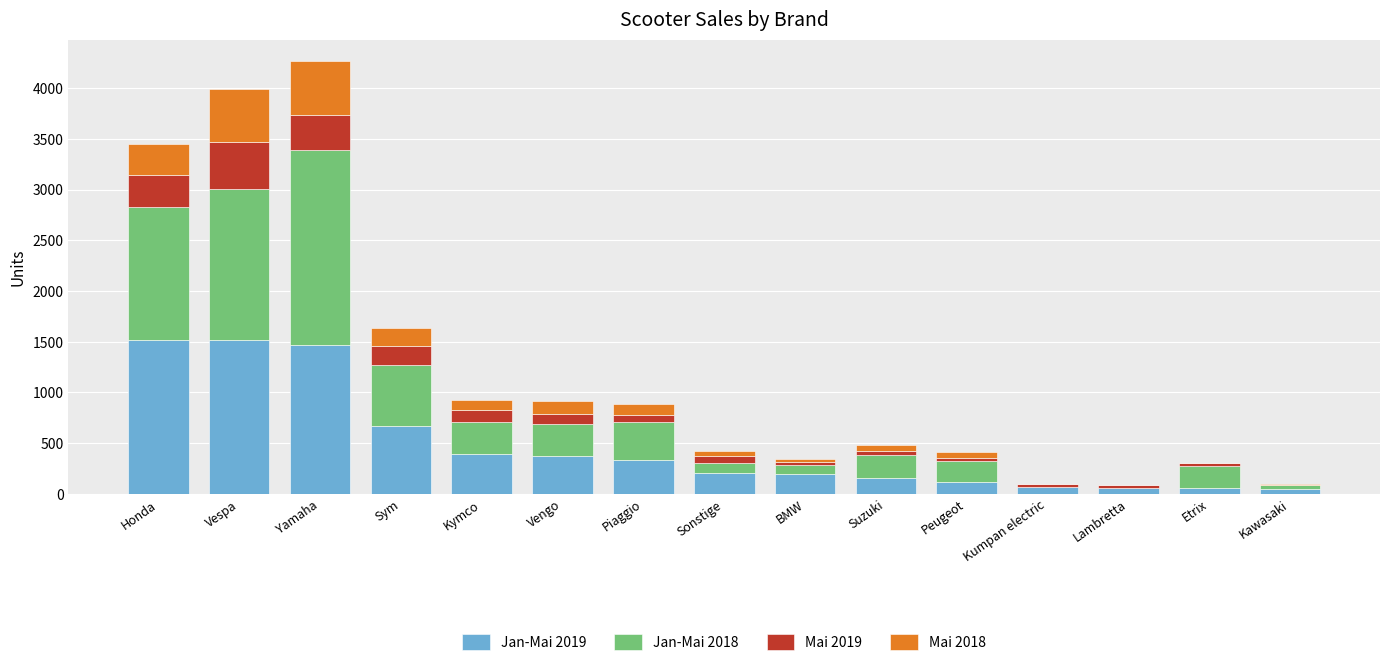

What is the total value across all series at Kymco?

930